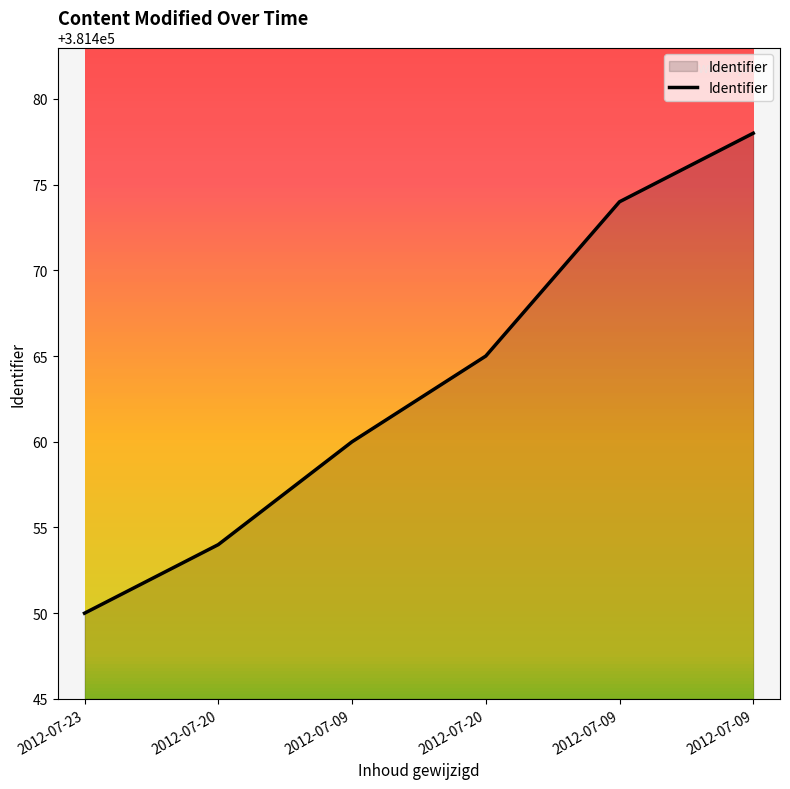

Does the chart display data point markers on the line(s)?

No